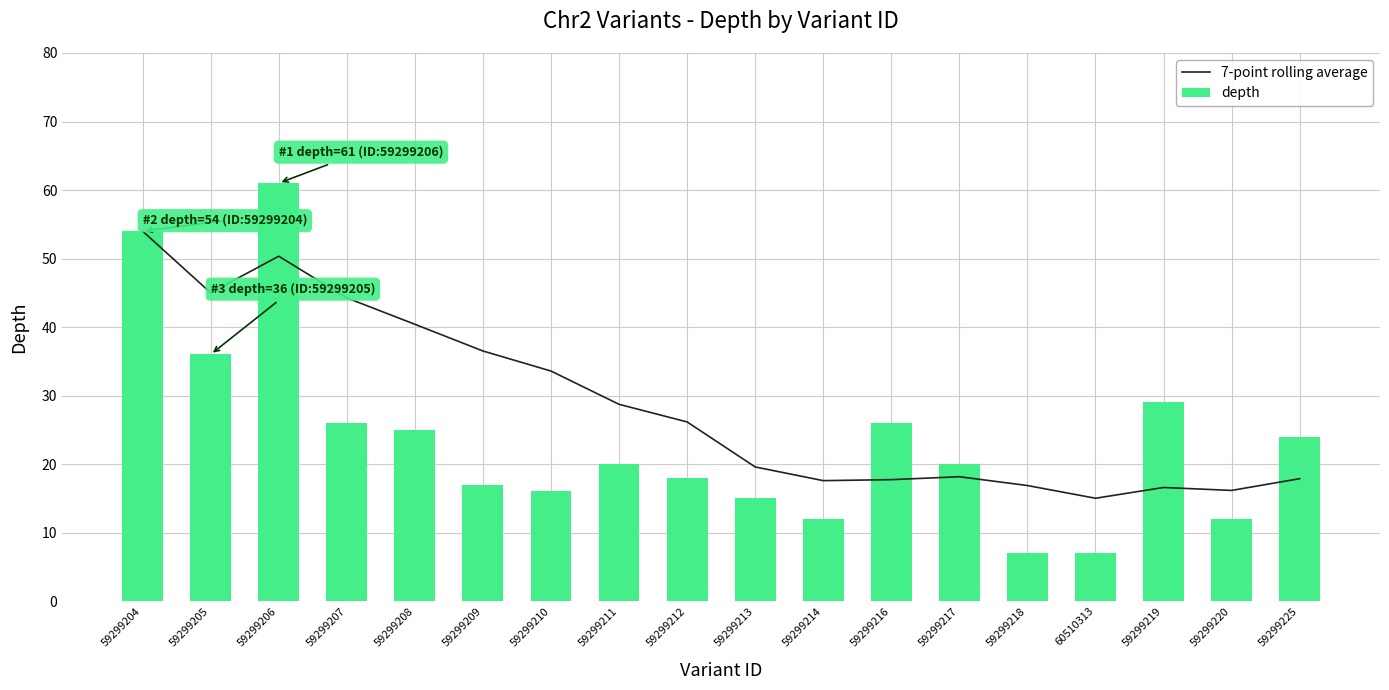

Rank the series by their maximum value, from lowest to highest.

7-point rolling average, depth